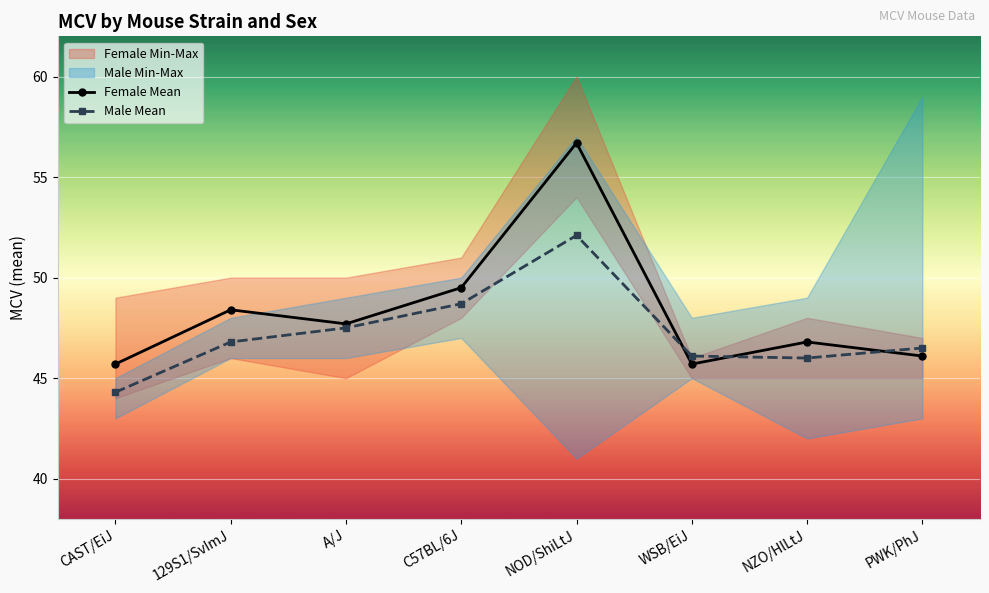

Reading left to right, what are all the values shown in this chart?

Female Mean: CAST/EiJ=45.7	129S1/SvImJ=48.4	A/J=47.7	C57BL/6J=49.5	NOD/ShiLtJ=56.7	WSB/EiJ=45.7	NZO/HlLtJ=46.8	PWK/PhJ=46.1
Male Mean: CAST/EiJ=44.3	129S1/SvImJ=46.8	A/J=47.5	C57BL/6J=48.7	NOD/ShiLtJ=52.1	WSB/EiJ=46.1	NZO/HlLtJ=46.0	PWK/PhJ=46.5